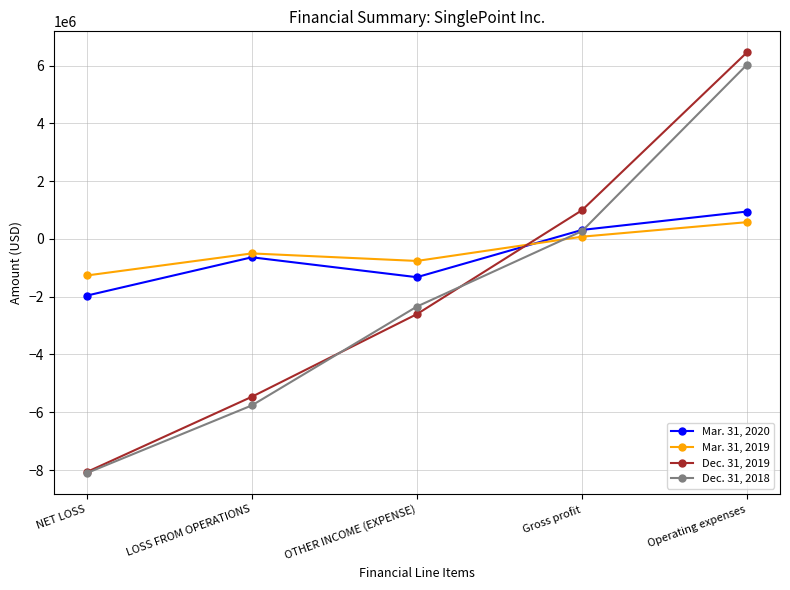

What is the sum of the Mar. 31, 2019 values at LOSS FROM OPERATIONS and Operating expenses?

75629